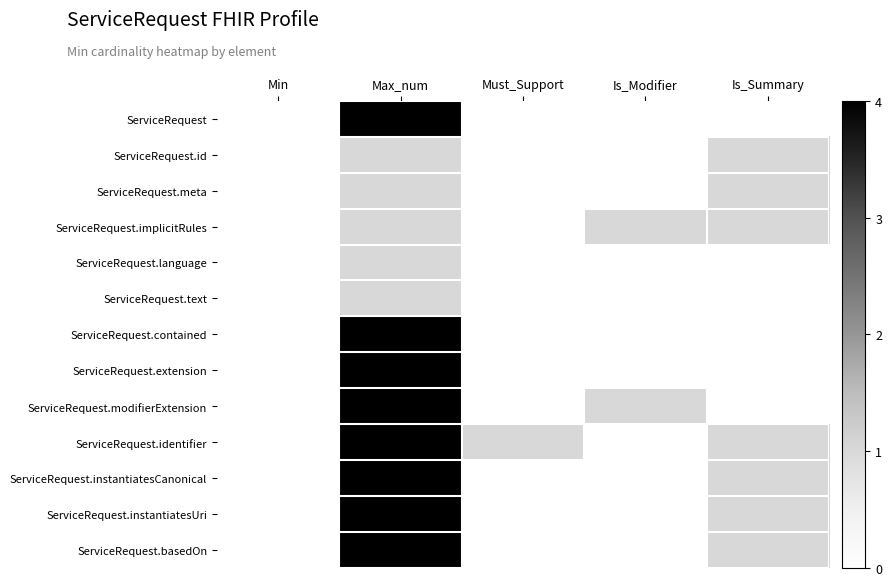

What is the difference between the highest and lowest values at Max_num?

3